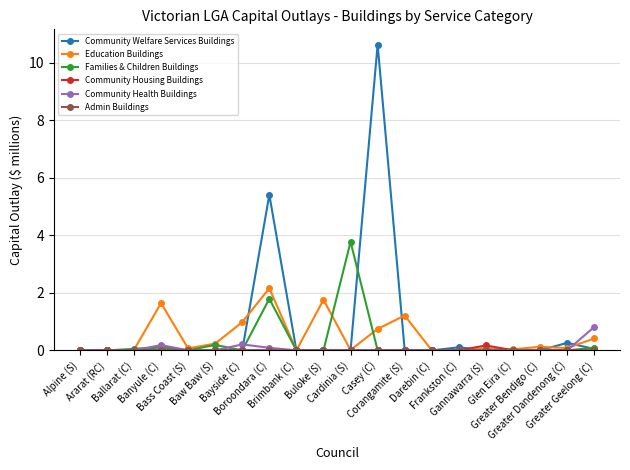

What is the greatest value displayed?

10.6